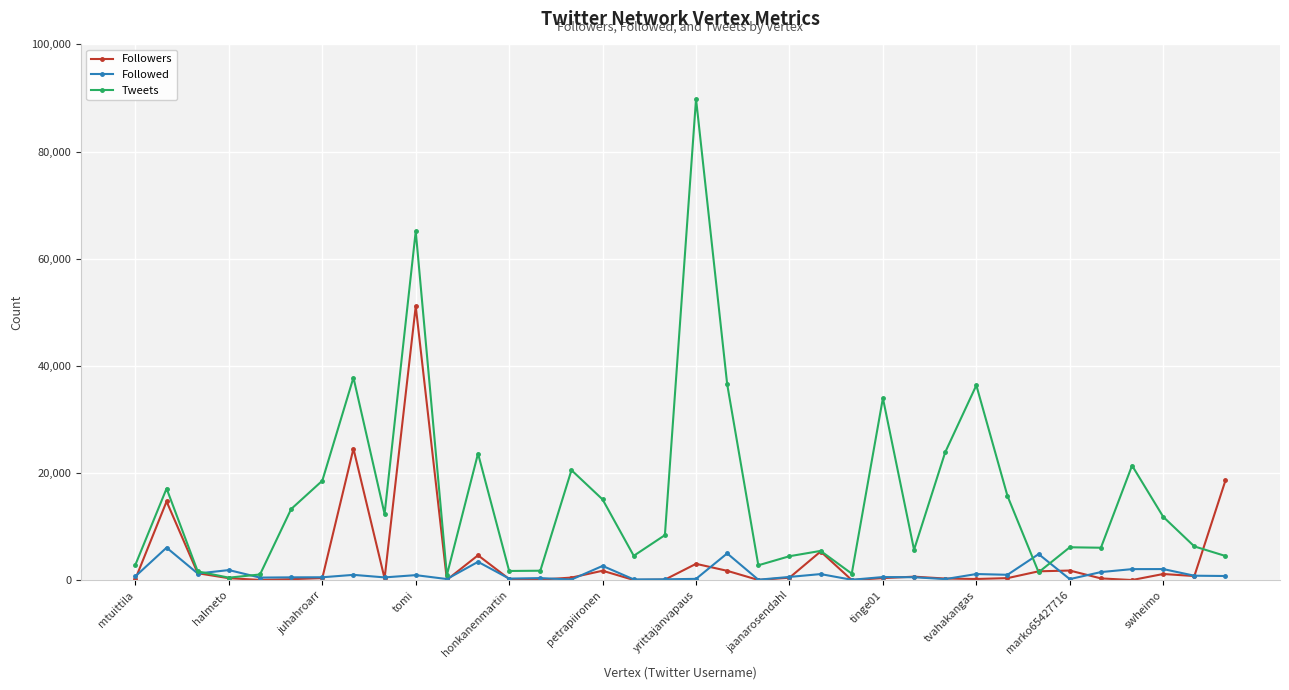

True or false: Tweets has more than 0 points higher than both neighbors.

True